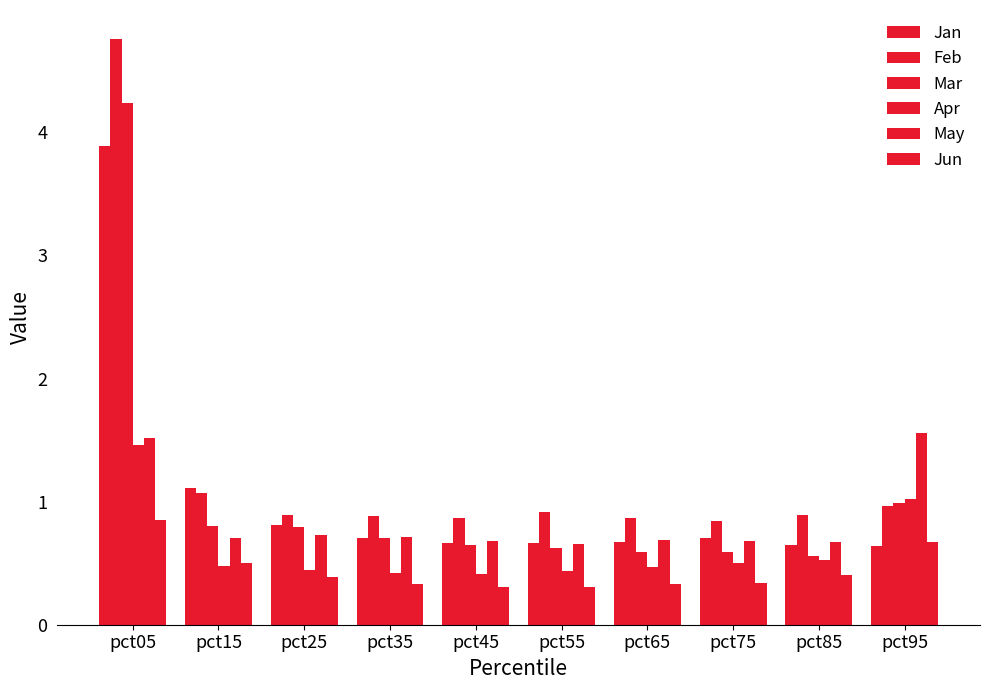

What is the value of the Apr bar at the 1st from the left?

1.5